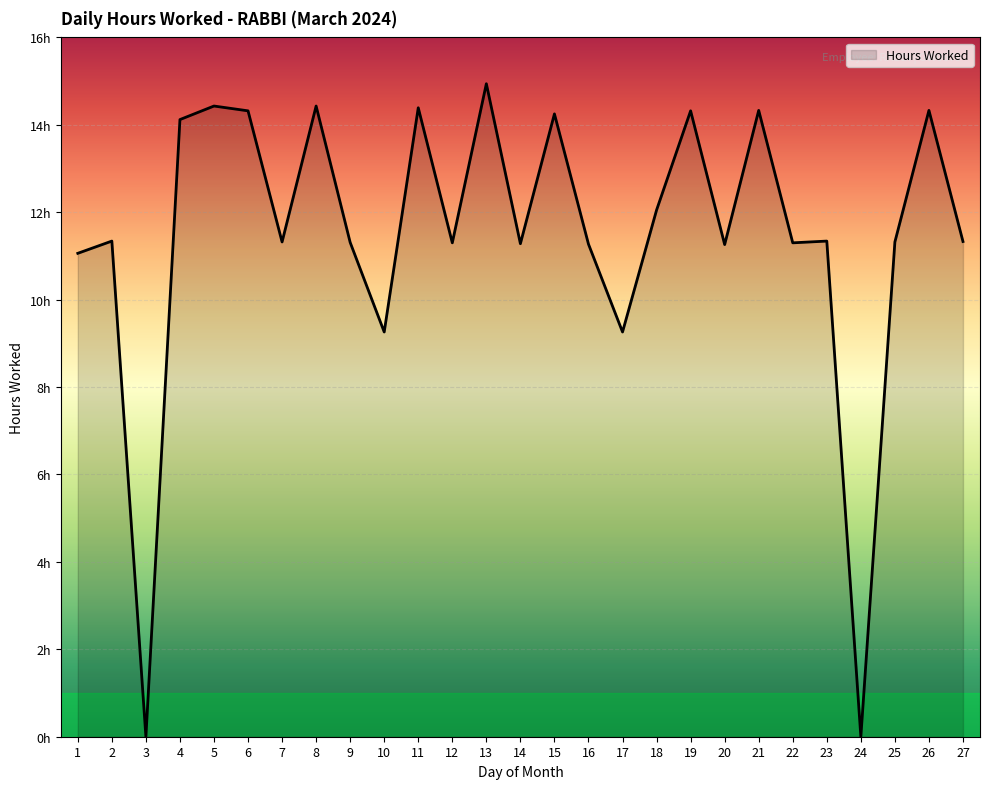

Reading left to right, list all the values displayed in this chart.

1=11.1	2=11.3	3=0.0	4=14.1	5=14.4	6=14.3	7=11.3	8=14.4	9=11.3	10=9.3	11=14.4	12=11.3	13=14.9	14=11.3	15=14.2	16=11.3	17=9.3	18=12.1	19=14.3	20=11.3	21=14.3	22=11.3	23=11.3	24=0.0	25=11.3	26=14.3	27=11.3